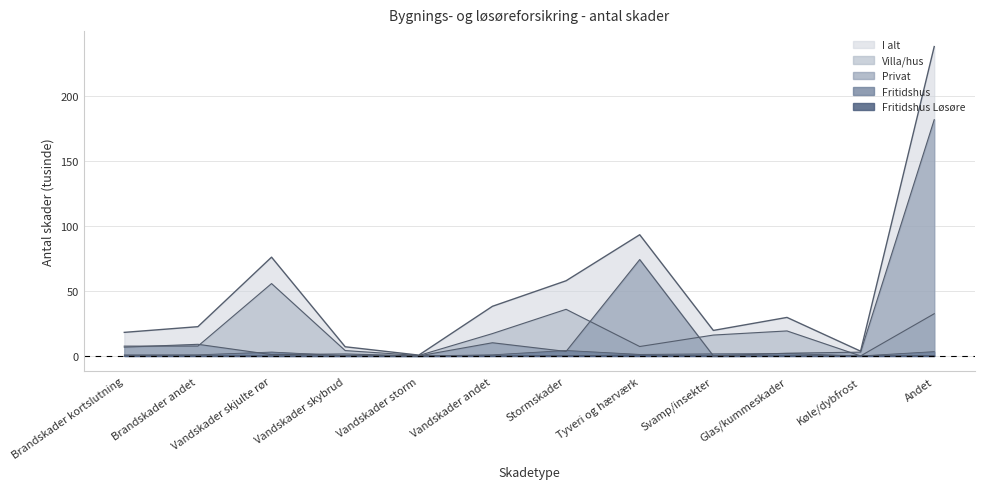

The value of Privat at Vandskader skybrud is 1.5. True or false?

True